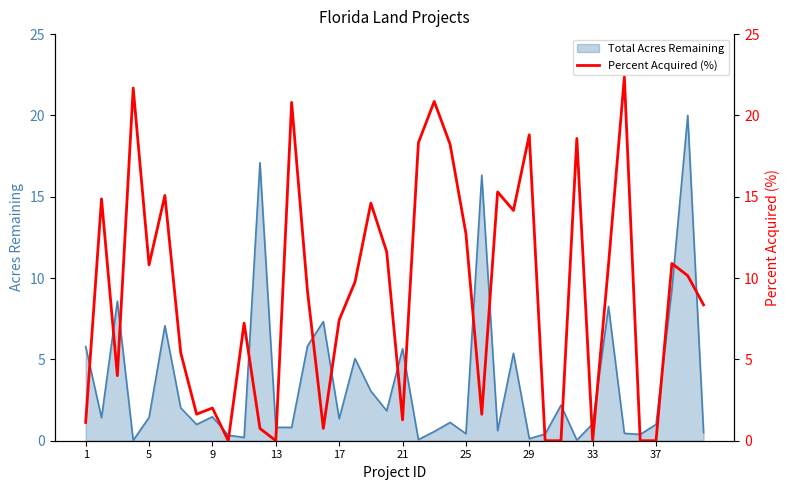

The value at 23 is 18.2. True or false?

True